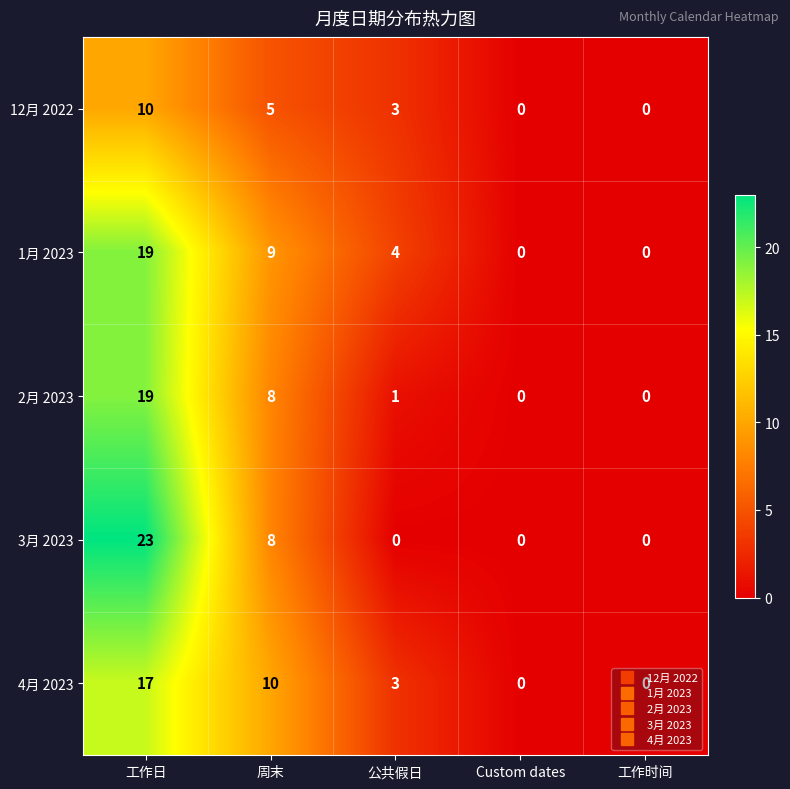

What is the approximate value of 2月 2023 at 工作日, to the nearest 10?

20